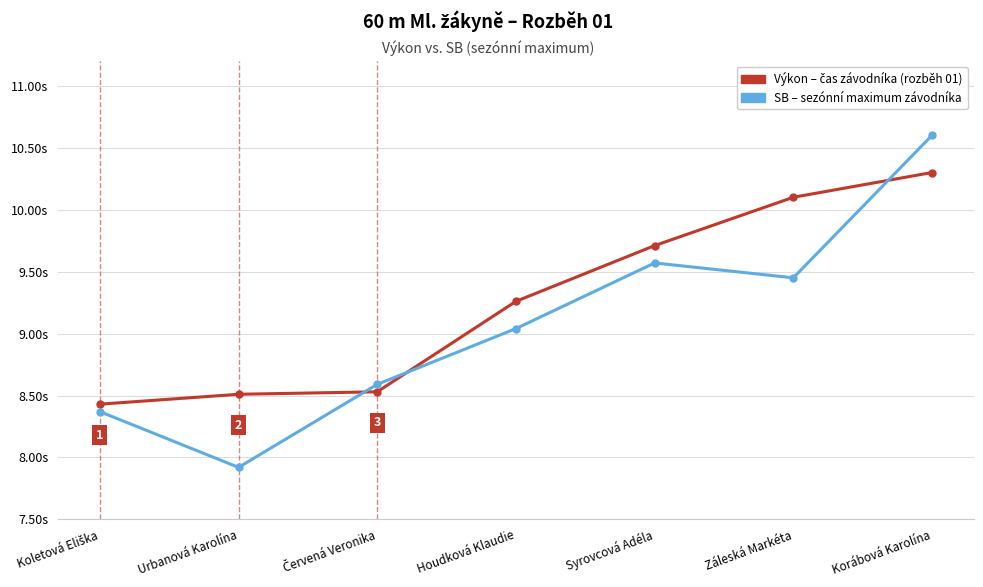

Is this an area chart (filled region under the line)?

No